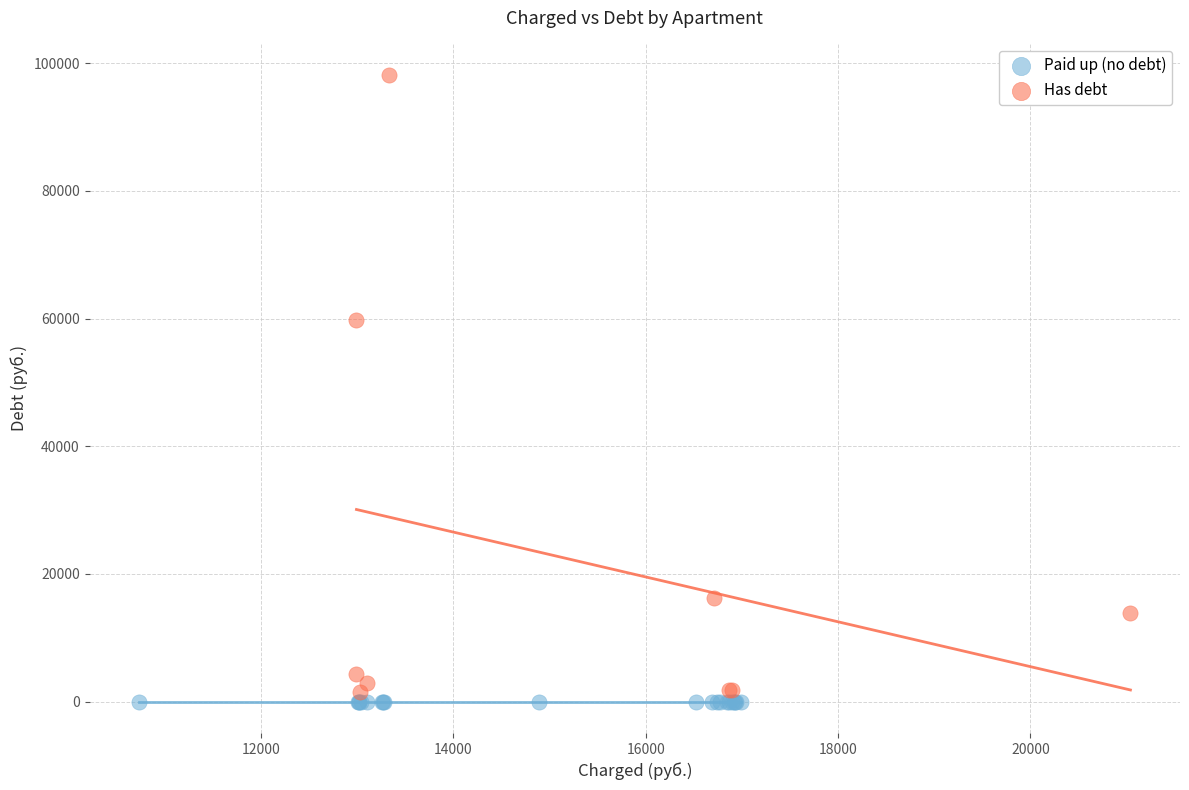

Which series contains the highest Y value?

Has debt